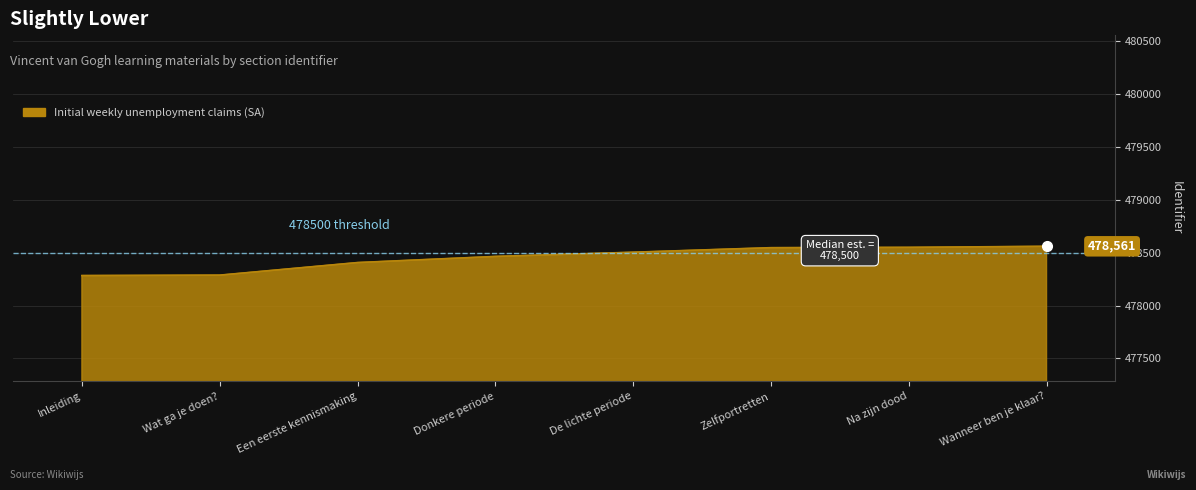

What is the maximum value shown in the chart?

478561